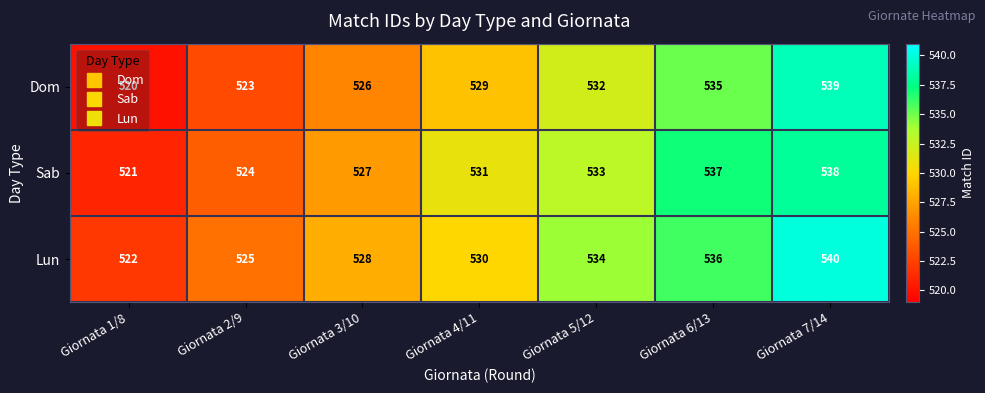

List the series in order of their peak value, highest first.

Lun, Dom, Sab